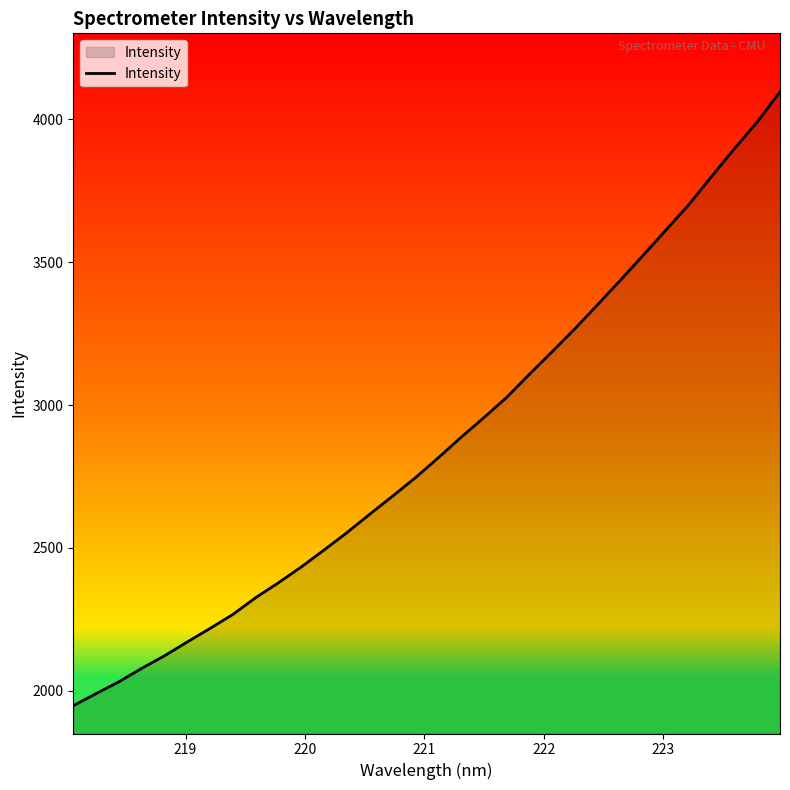

Reading left to right, list all the values displayed in this chart.

1947.4	1989.6	2031.2	2078.1	2122.1	2170.7	2218.2	2267.2	2326.0	2378.2	2433.6	2493.0	2553.7	2618.1	2681.2	2745.8	2815.4	2887.0	2955.7	3026.7	3107.9	3187.1	3267.4	3352.0	3437.6	3525.0	3613.2	3701.9	3800.6	3897.8	3991.1	4096.5